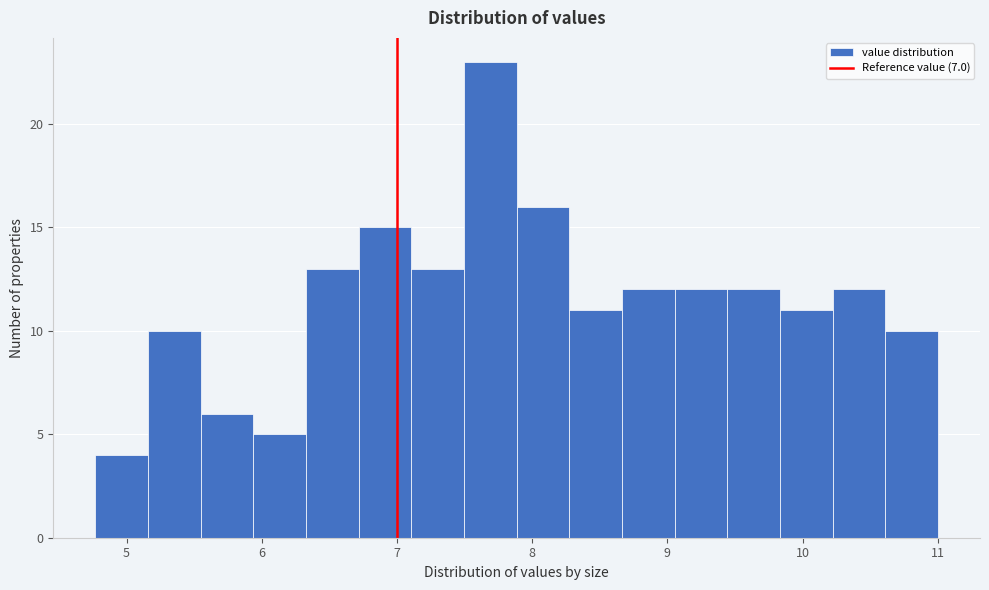

Around what value on the x-axis is the tallest bar? Give the approximate position of its centre, as read against the axis.

7.7